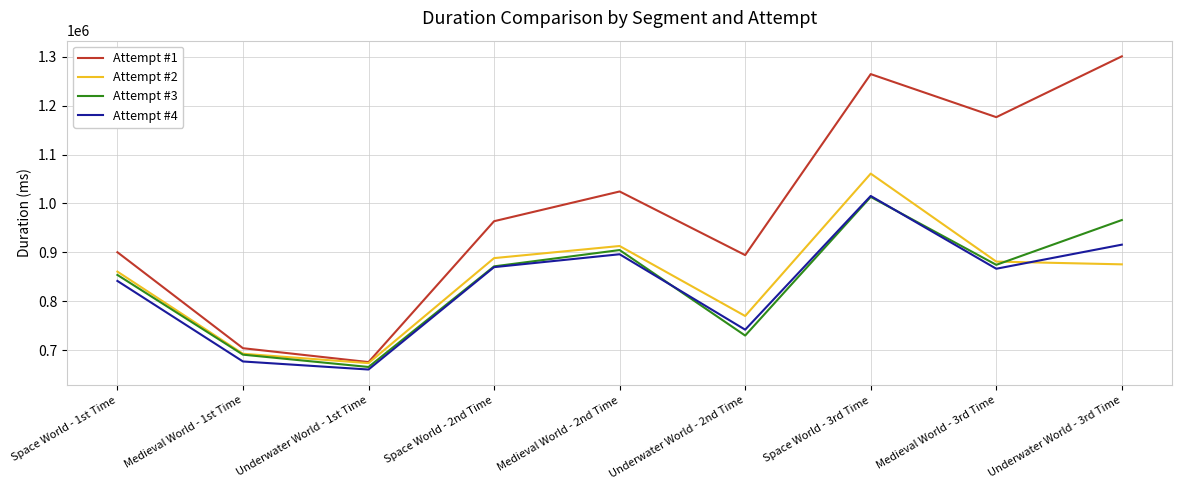

How many series are shown in this chart?

4